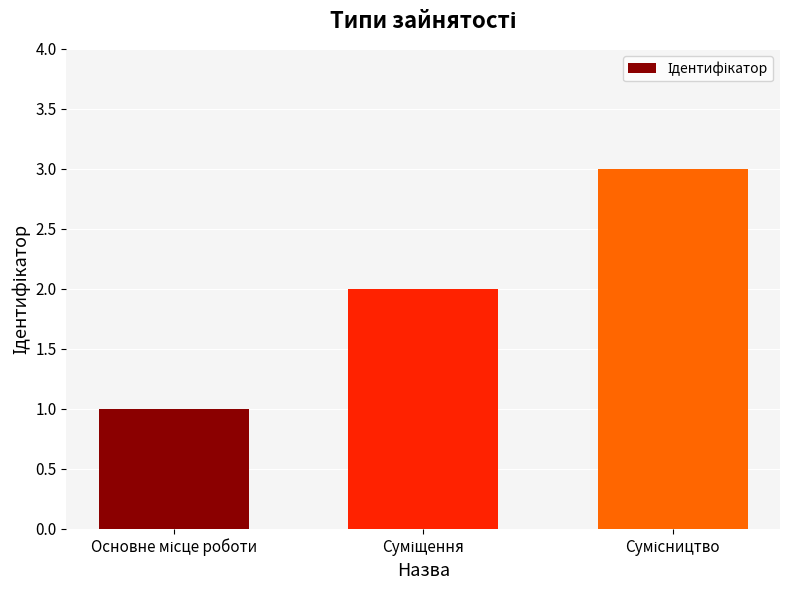

How many values are below 2?

1